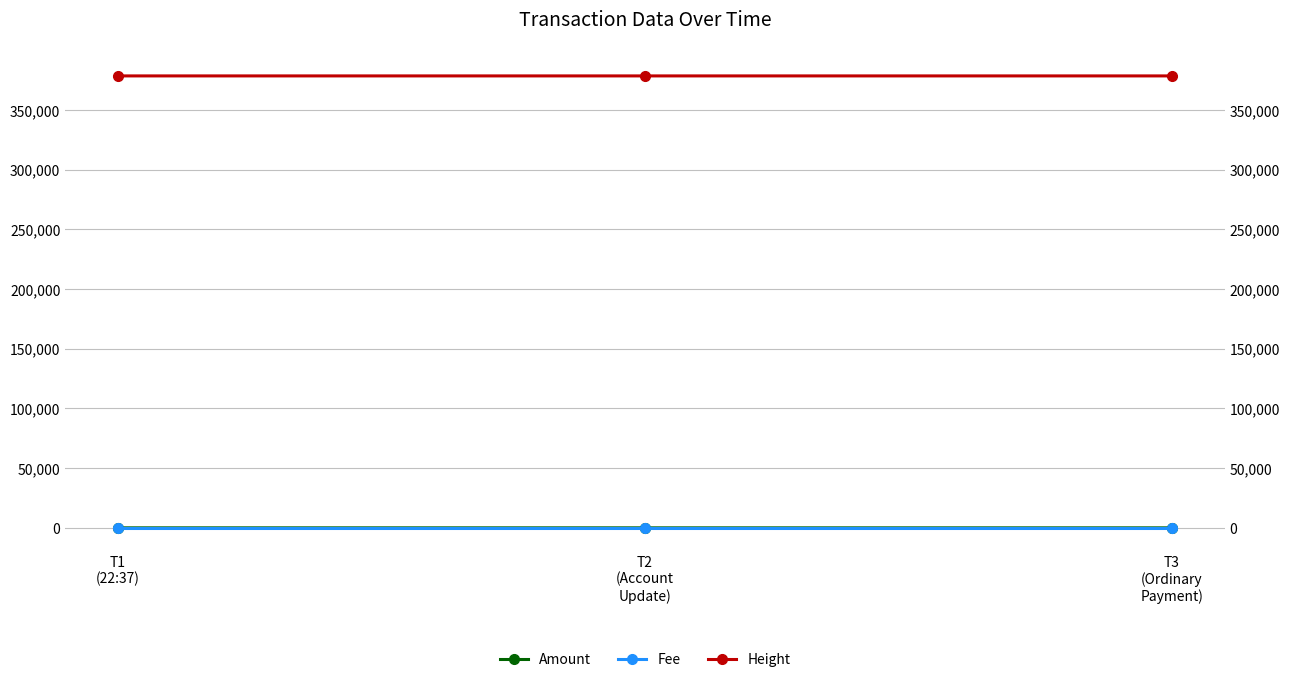

What is the label of the 1st point from the left?

T1
(22:37)